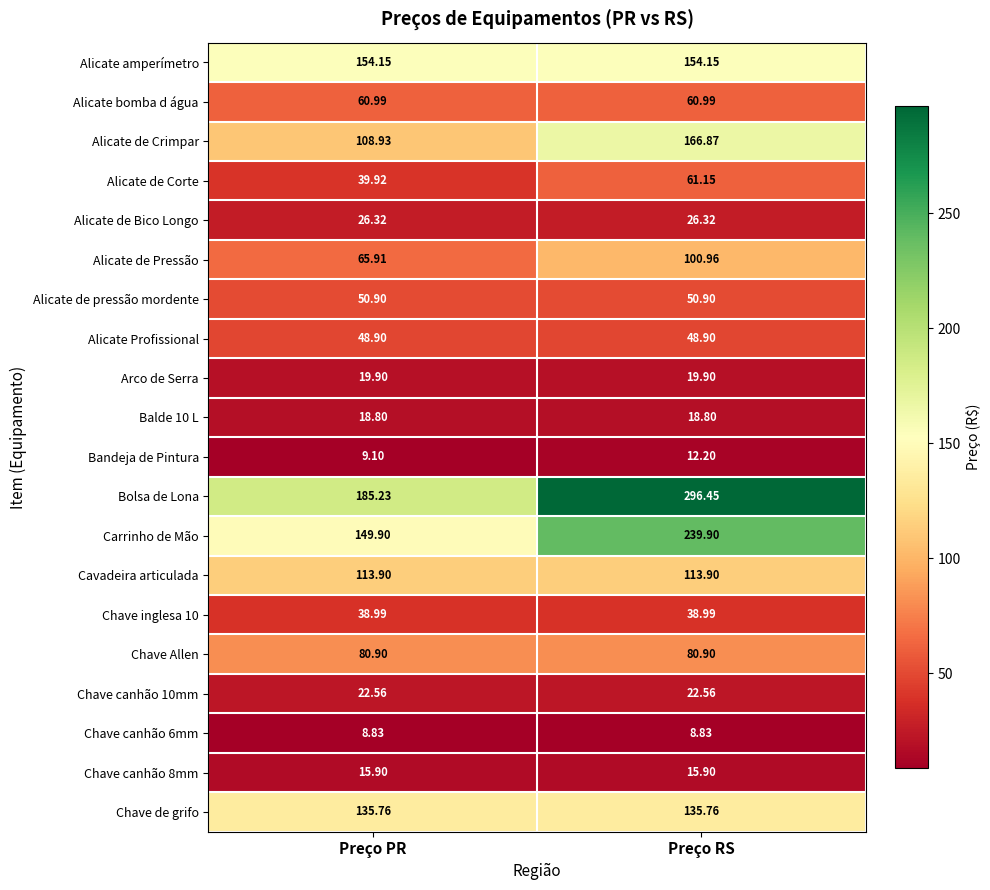

List the series in order of their peak value, highest first.

Bolsa de Lona, Carrinho de Mão, Alicate de Crimpar, Alicate amperímetro, Chave de grifo, Cavadeira articulada, Alicate de Pressão, Chave Allen, Alicate de Corte, Alicate bomba d água, Alicate de pressão mordente, Alicate Profissional, Chave inglesa 10, Alicate de Bico Longo, Chave canhão 10mm, Arco de Serra, Balde 10 L, Chave canhão 8mm, Bandeja de Pintura, Chave canhão 6mm